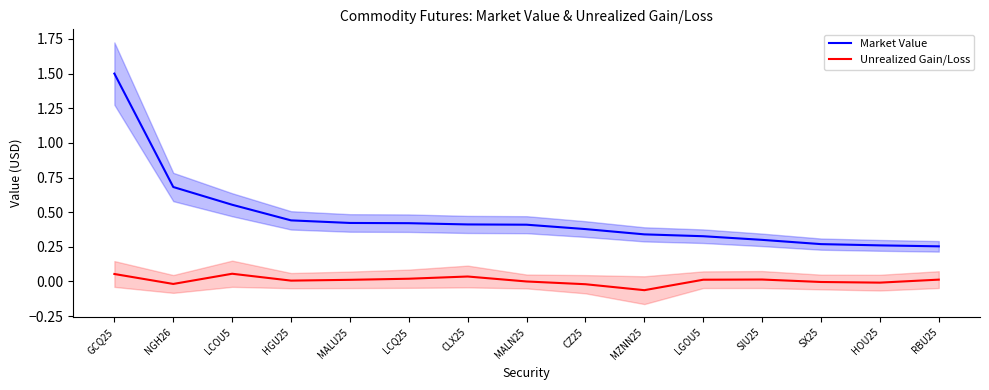

At which category is the sum across all series the highest?

GCQ25